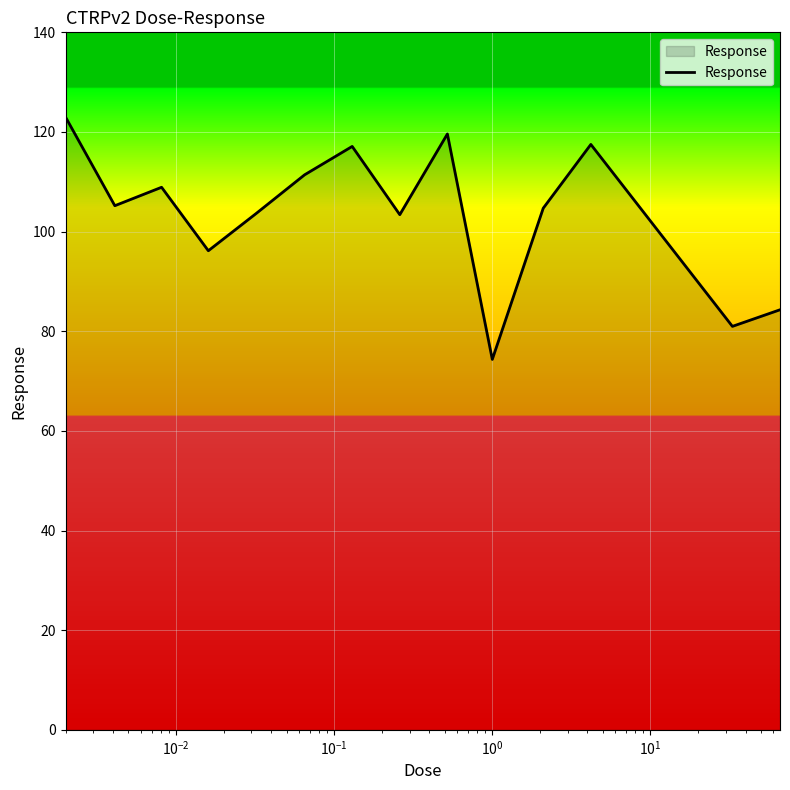

What is the greatest value displayed?

123.0